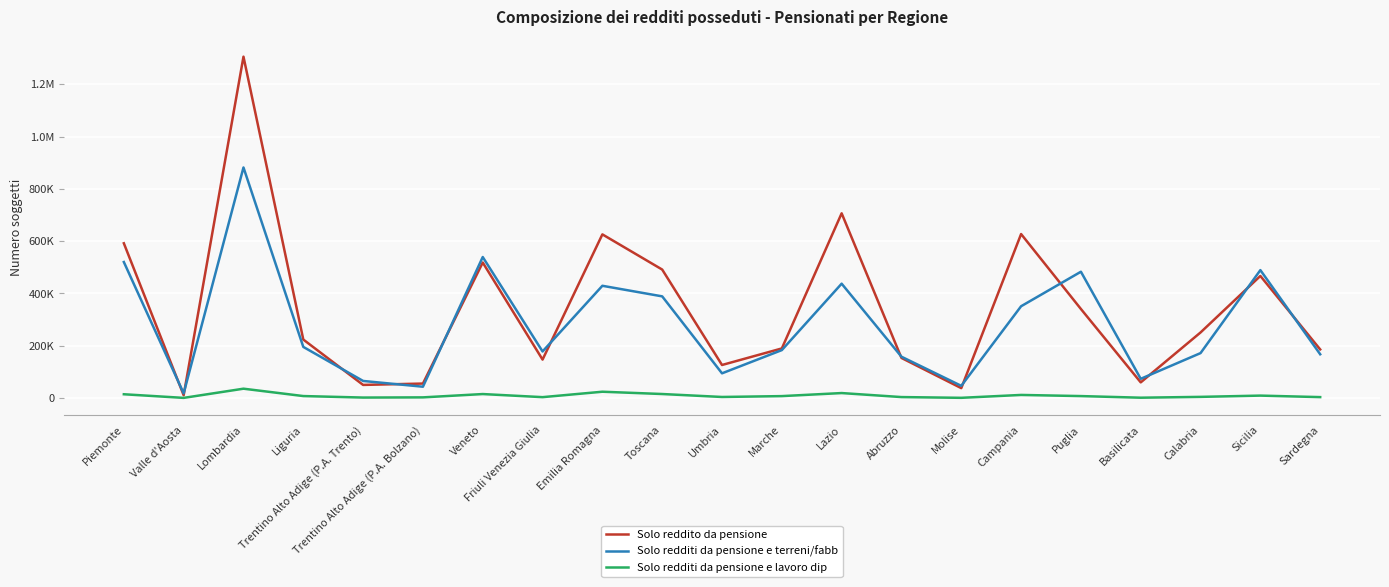

Is the value of Solo reddito da pensione at Sardegna greater than the value of Solo redditi da pensione e lavoro dip at Lazio?

Yes